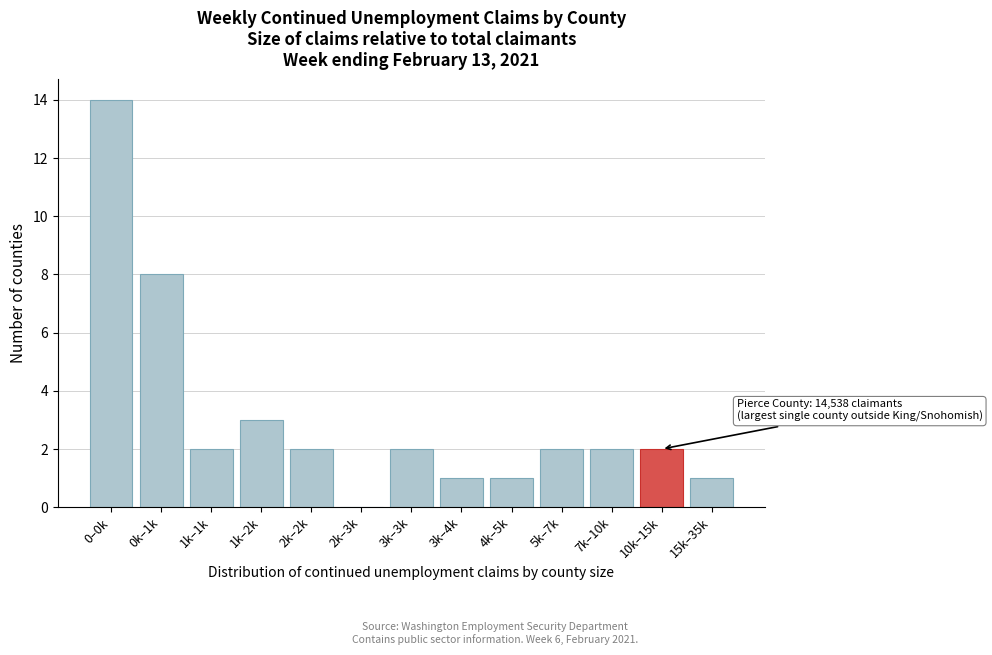

Reading left to right, transcribe all the data shown in this chart.

0–0k=14	0k–1k=8	1k–1k=2	1k–2k=3	2k–2k=2	2k–3k=0	3k–3k=2	3k–4k=1	4k–5k=1	5k–7k=2	7k–10k=2	10k–15k=2	15k–35k=1